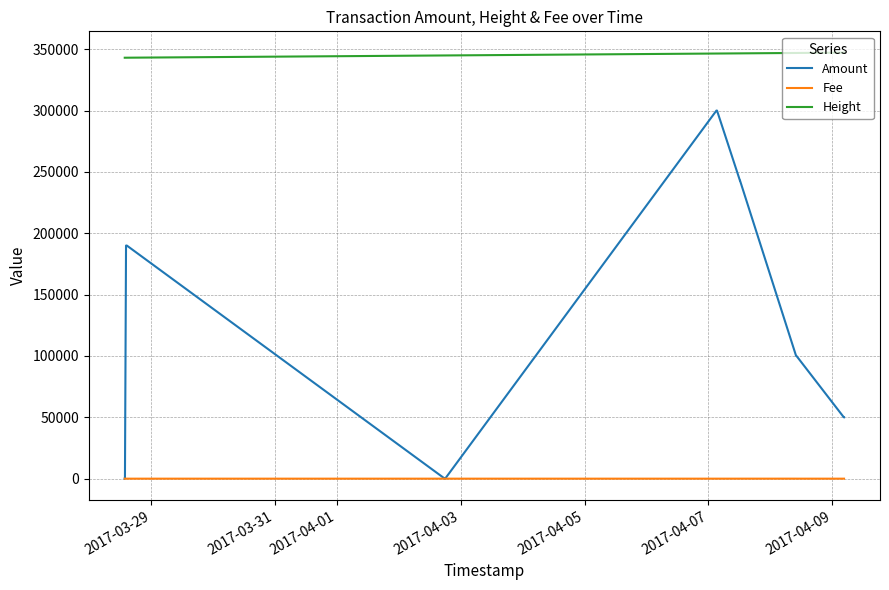

True or false: Amount and Height cross at least once.

False